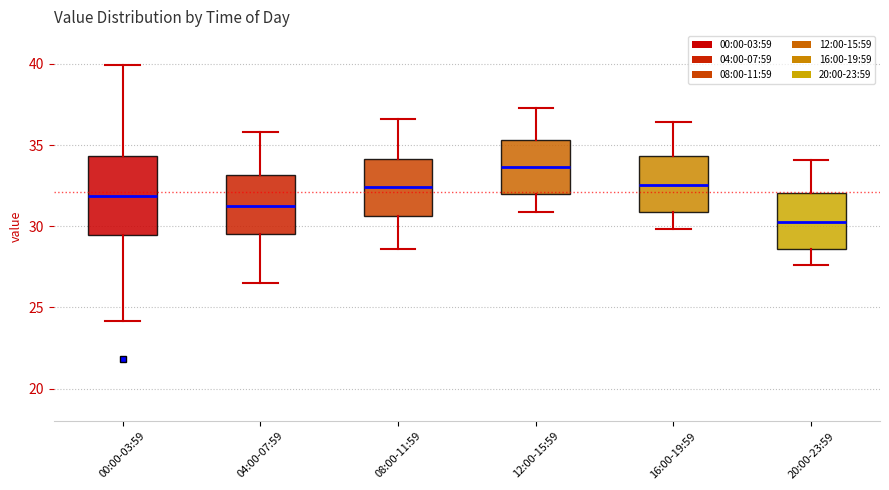

Reading left to right, read every box against the y-axis: the position of its median line, the range the box covers, and the ends of its whiskers. The values are not printed on the chart, so give them approximately, as read against the axis.

00:00-03:59: median 32.0, box 29.5 to 34.5, whiskers 24.0 to 40.0
04:00-07:59: median 31.5, box 29.5 to 33.0, whiskers 26.5 to 36.0
08:00-11:59: median 32.5, box 30.5 to 34.0, whiskers 28.5 to 36.5
12:00-15:59: median 33.5, box 32.0 to 35.5, whiskers 31.0 to 37.5
16:00-19:59: median 32.5, box 31.0 to 34.5, whiskers 30.0 to 36.5
20:00-23:59: median 30.5, box 28.5 to 32.0, whiskers 27.5 to 34.0